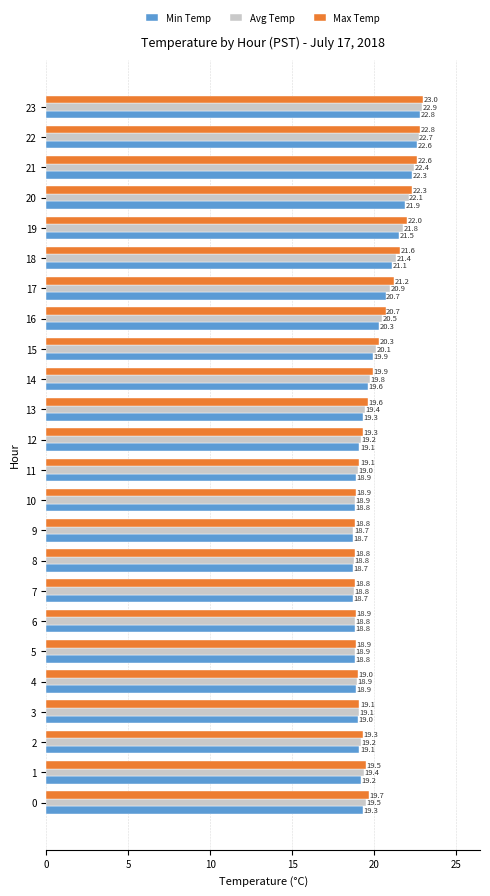

Count the number of data series in this chart.

3